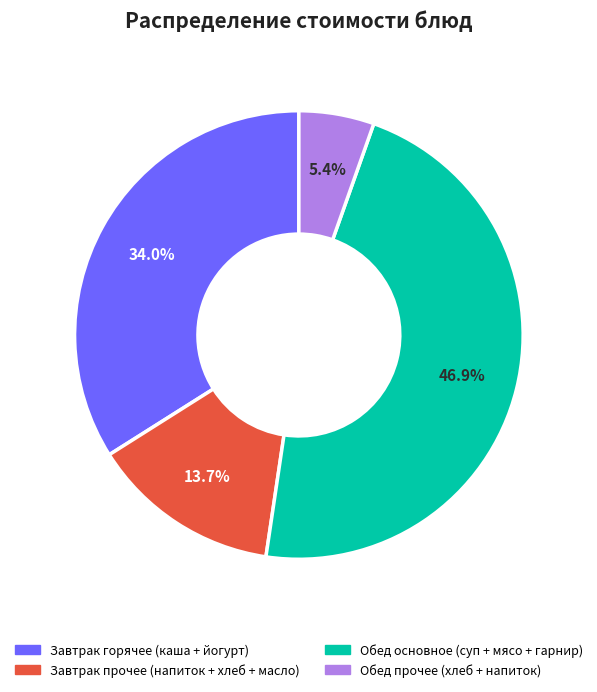

To the nearest percent, what is the average slice percentage?

25%